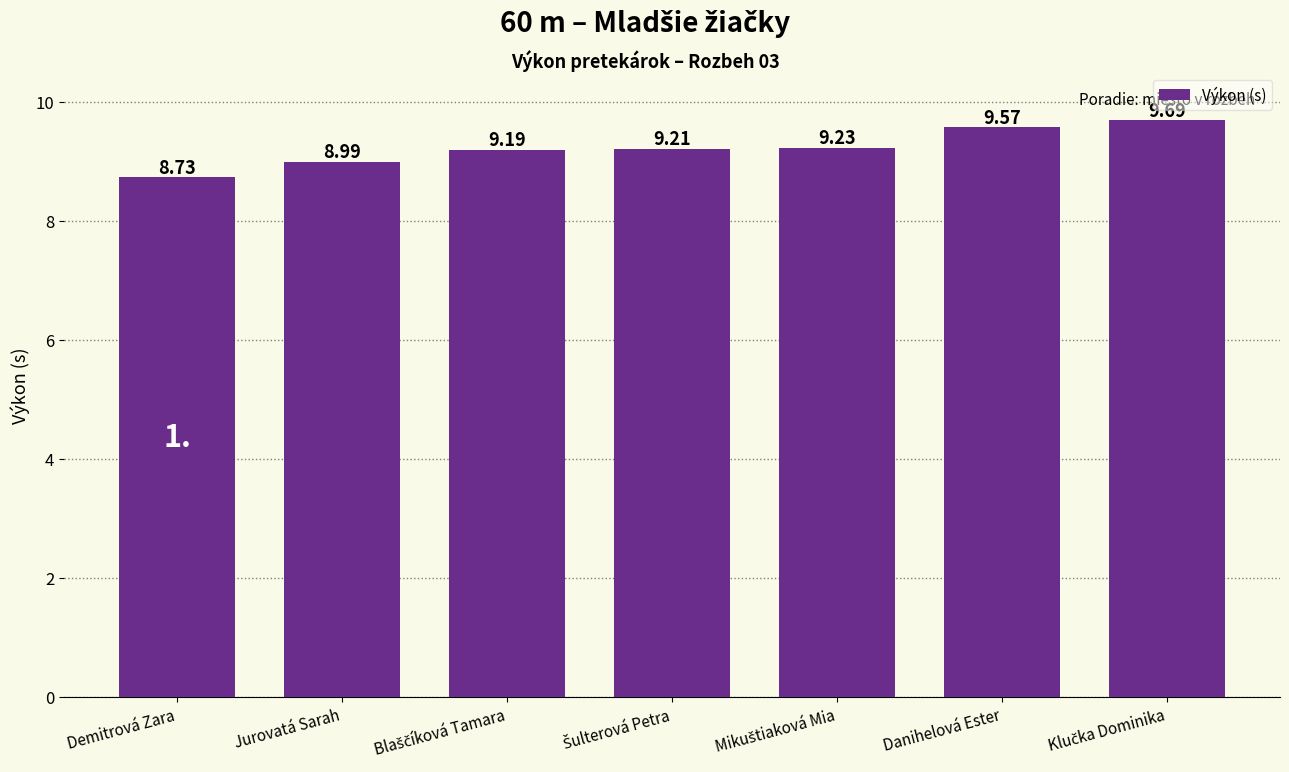

What is the sum of all values?

64.6